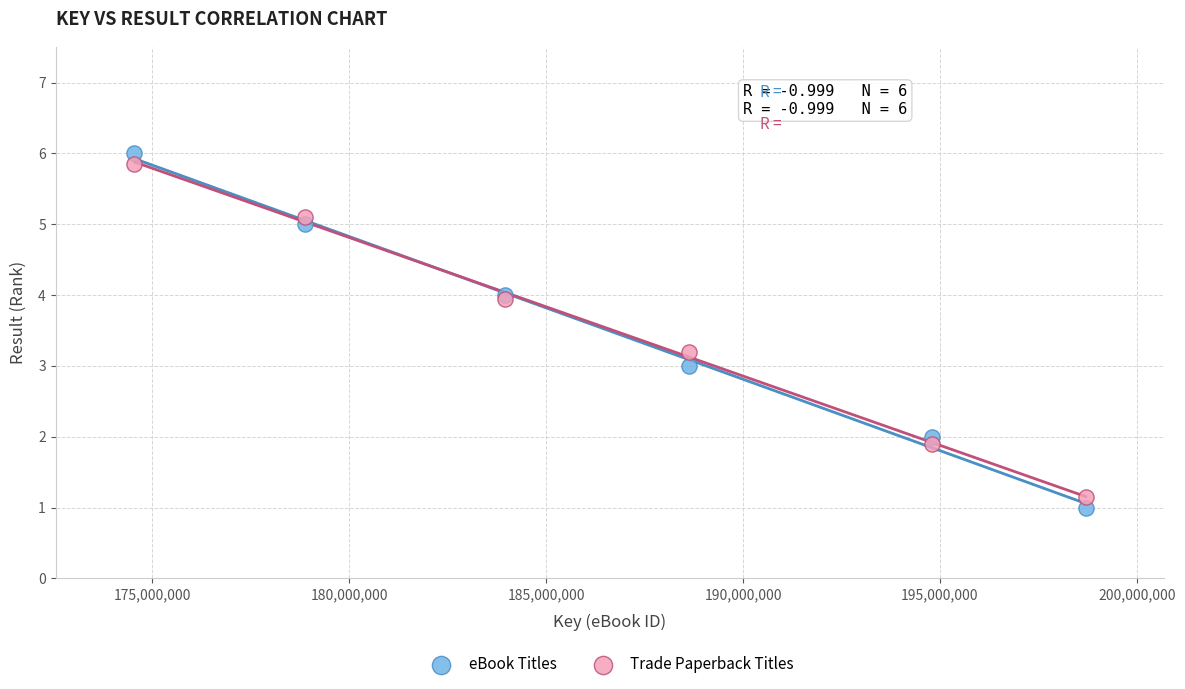

What is the X range (max minus min) for the scatter plot?

24158080.0